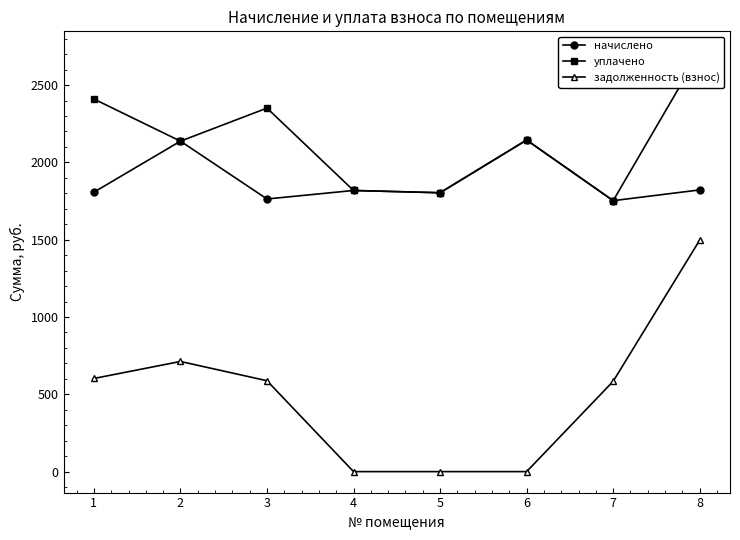

Between 4 and 5, which series saw the biggest shift?

начислено